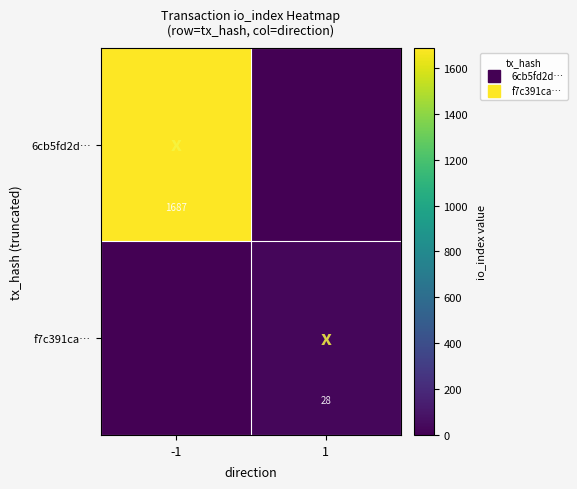

What is the maximum value for f7c391ca…?

28